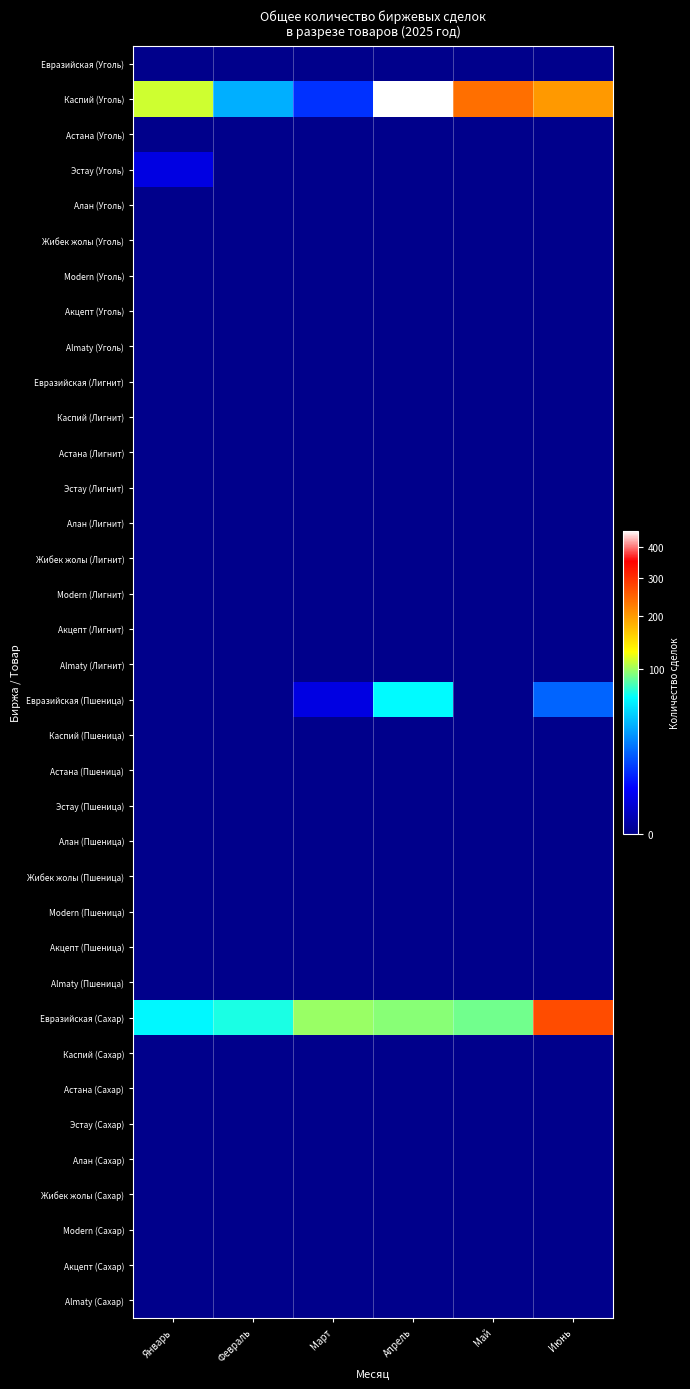

Reading right to left, transcribe all the data shown in this chart.

Евразийская (Уголь): Июнь=0	Май=0	Апрель=0	Март=0	Февраль=0	Январь=0
Каспий (Уголь): Июнь=202	Май=238	Апрель=459	Март=9	Февраль=35	Январь=113
Астана (Уголь): Июнь=0	Май=0	Апрель=0	Март=0	Февраль=0	Январь=0
Эстау (Уголь): Июнь=0	Май=0	Апрель=0	Март=0	Февраль=0	Январь=2
Алан (Уголь): Июнь=0	Май=0	Апрель=0	Март=0	Февраль=0	Январь=0
Жибек жолы (Уголь): Июнь=0	Май=0	Апрель=0	Март=0	Февраль=0	Январь=0
Modern (Уголь): Июнь=0	Май=0	Апрель=0	Март=0	Февраль=0	Январь=0
Акцепт (Уголь): Июнь=0	Май=0	Апрель=0	Март=0	Февраль=0	Январь=0
Almaty (Уголь): Июнь=0	Май=0	Апрель=0	Март=0	Февраль=0	Январь=0
Евразийская (Лигнит): Июнь=0	Май=0	Апрель=0	Март=0	Февраль=0	Январь=0
Каспий (Лигнит): Июнь=0	Май=0	Апрель=0	Март=0	Февраль=0	Январь=0
Астана (Лигнит): Июнь=0	Май=0	Апрель=0	Март=0	Февраль=0	Январь=0
Эстау (Лигнит): Июнь=0	Май=0	Апрель=0	Март=0	Февраль=0	Январь=0
Алан (Лигнит): Июнь=0	Май=0	Апрель=0	Март=0	Февраль=0	Январь=0
Жибек жолы (Лигнит): Июнь=0	Май=0	Апрель=0	Март=0	Февраль=0	Январь=0
Modern (Лигнит): Июнь=0	Май=0	Апрель=0	Март=0	Февраль=0	Январь=0
Акцепт (Лигнит): Июнь=0	Май=0	Апрель=0	Март=0	Февраль=0	Январь=0
Almaty (Лигнит): Июнь=0	Май=0	Апрель=0	Март=0	Февраль=0	Январь=0
Евразийская (Пшеница): Июнь=17	Май=0	Апрель=61	Март=2	Февраль=0	Январь=0
Каспий (Пшеница): Июнь=0	Май=0	Апрель=0	Март=0	Февраль=0	Январь=0
Астана (Пшеница): Июнь=0	Май=0	Апрель=0	Март=0	Февраль=0	Январь=0
Эстау (Пшеница): Июнь=0	Май=0	Апрель=0	Март=0	Февраль=0	Январь=0
Алан (Пшеница): Июнь=0	Май=0	Апрель=0	Март=0	Февраль=0	Январь=0
Жибек жолы (Пшеница): Июнь=0	Май=0	Апрель=0	Март=0	Февраль=0	Январь=0
Modern (Пшеница): Июнь=0	Май=0	Апрель=0	Март=0	Февраль=0	Январь=0
Акцепт (Пшеница): Июнь=0	Май=0	Апрель=0	Март=0	Февраль=0	Январь=0
Almaty (Пшеница): Июнь=0	Май=0	Апрель=0	Март=0	Февраль=0	Январь=0
Евразийская (Сахар): Июнь=271	Май=88	Апрель=94	Март=98	Февраль=68	Январь=60
Каспий (Сахар): Июнь=0	Май=0	Апрель=0	Март=0	Февраль=0	Январь=0
Астана (Сахар): Июнь=0	Май=0	Апрель=0	Март=0	Февраль=0	Январь=0
Эстау (Сахар): Июнь=0	Май=0	Апрель=0	Март=0	Февраль=0	Январь=0
Алан (Сахар): Июнь=0	Май=0	Апрель=0	Март=0	Февраль=0	Январь=0
Жибек жолы (Сахар): Июнь=0	Май=0	Апрель=0	Март=0	Февраль=0	Январь=0
Modern (Сахар): Июнь=0	Май=0	Апрель=0	Март=0	Февраль=0	Январь=0
Акцепт (Сахар): Июнь=0	Май=0	Апрель=0	Март=0	Февраль=0	Январь=0
Almaty (Сахар): Июнь=0	Май=0	Апрель=0	Март=0	Февраль=0	Январь=0